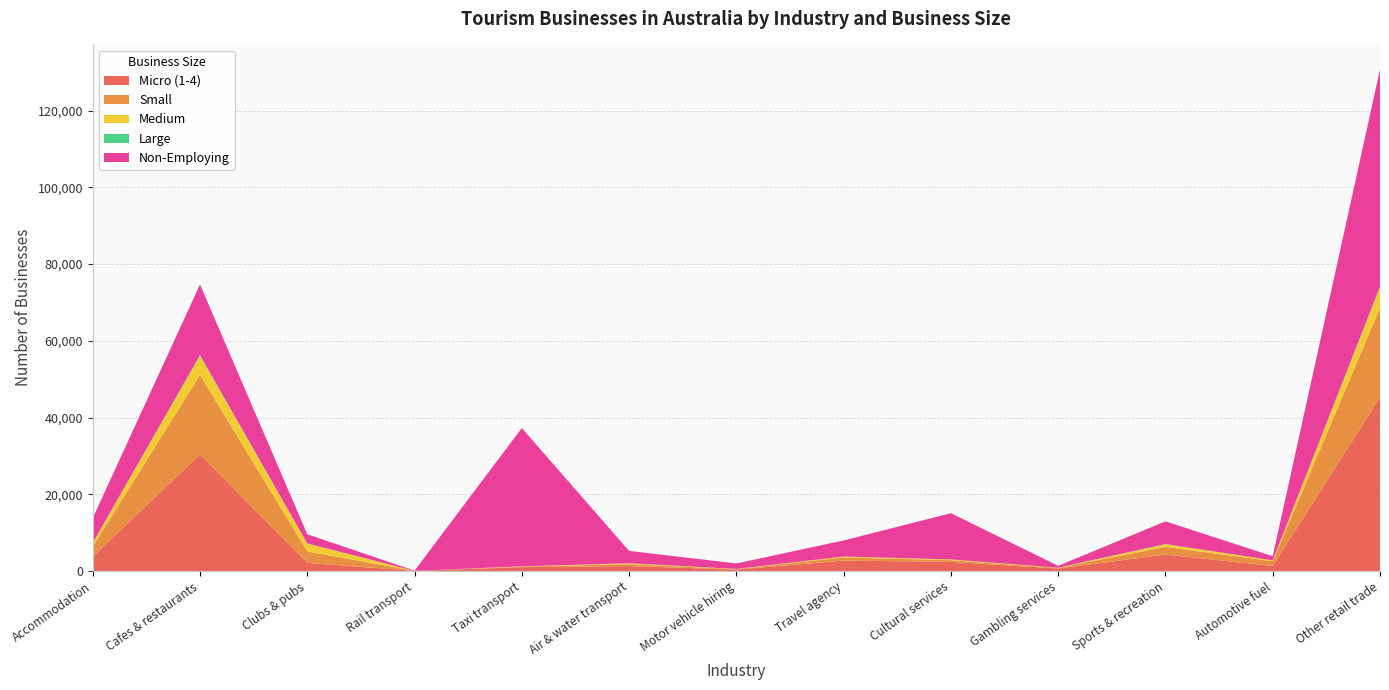

Reading right to left, transcribe all the data shown in this chart.

Micro (1-4): Other retail trade=45254	Automotive fuel=1307	Sports & recreation=4274	Gambling services=634	Cultural services=2367	Travel agency=2714	Motor vehicle hiring=355	Air & water transport=1286	Taxi transport=990	Rail transport=11	Clubs & pubs=2122	Cafes & restaurants=30392	Accommodation=3708
Small: Other retail trade=23285	Automotive fuel=1237	Sports & recreation=1985	Gambling services=185	Cultural services=443	Travel agency=792	Motor vehicle hiring=134	Air & water transport=498	Taxi transport=160	Rail transport=3	Clubs & pubs=2971	Cafes & restaurants=20676	Accommodation=2645
Medium: Other retail trade=5327	Automotive fuel=229	Sports & recreation=706	Gambling services=28	Cultural services=187	Travel agency=243	Motor vehicle hiring=41	Air & water transport=190	Taxi transport=60	Rail transport=6	Clubs & pubs=2041	Cafes & restaurants=4984	Accommodation=903
Large: Other retail trade=308	Automotive fuel=9	Sports & recreation=62	Gambling services=17	Cultural services=12	Travel agency=18	Motor vehicle hiring=11	Air & water transport=40	Taxi transport=3	Rail transport=9	Clubs & pubs=56	Cafes & restaurants=239	Accommodation=70
Non-Employing: Other retail trade=56531	Automotive fuel=1060	Sports & recreation=5900	Gambling services=480	Cultural services=12051	Travel agency=4187	Motor vehicle hiring=1414	Air & water transport=3216	Taxi transport=36042	Rail transport=52	Clubs & pubs=2378	Cafes & restaurants=18386	Accommodation=6440